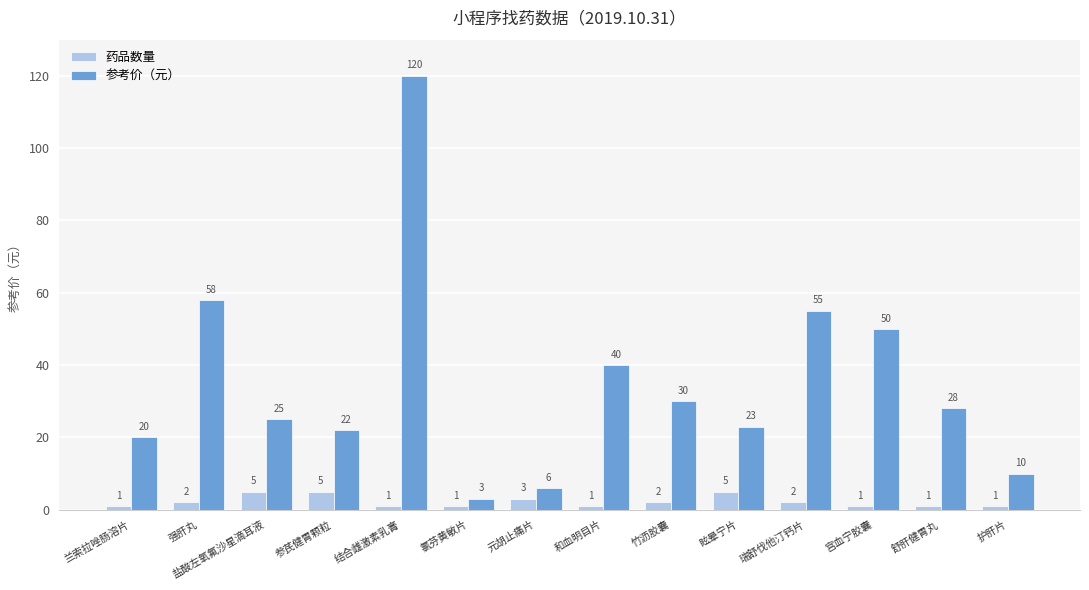

What position from the left is 舒肝健胃丸?

13